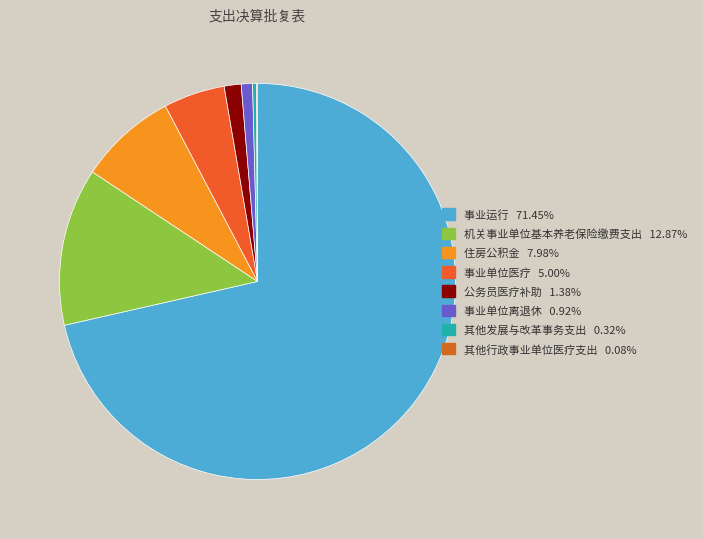

To the nearest percent, what is the difference between the largest and smallest slice percentages?

71%